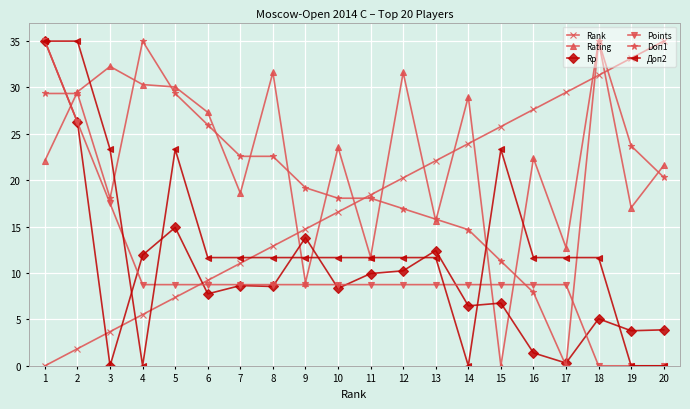

How many data points does each series have?

20